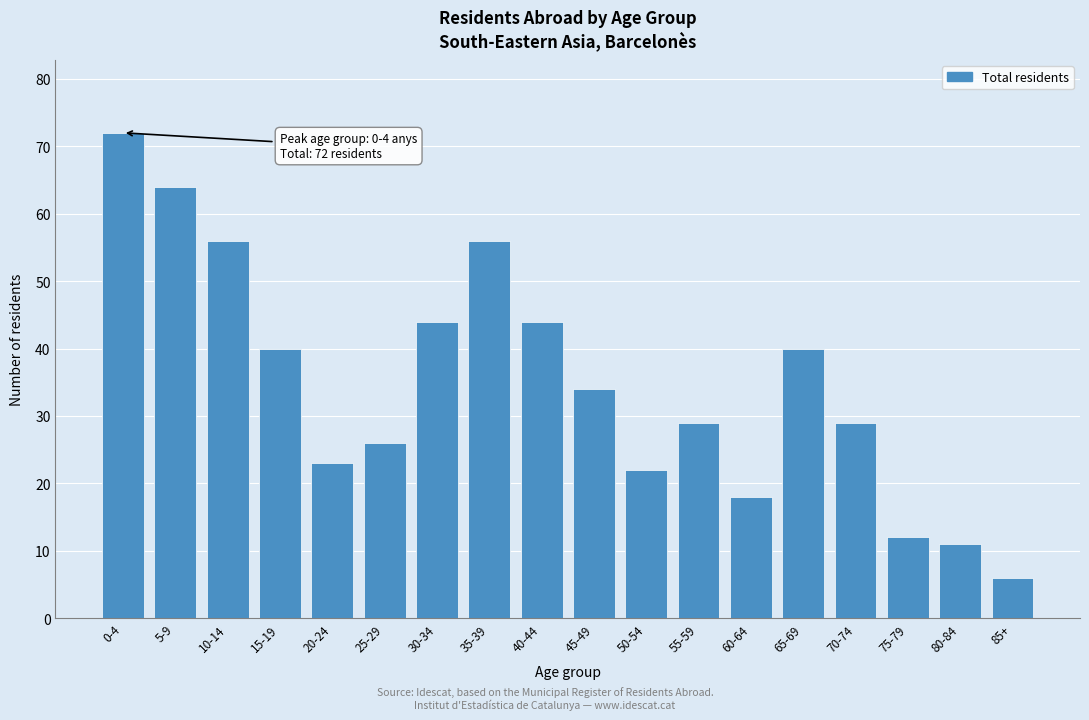

Reading left to right, what are all the values shown in this chart?

72	64	56	40	23	26	44	56	44	34	22	29	18	40	29	12	11	6